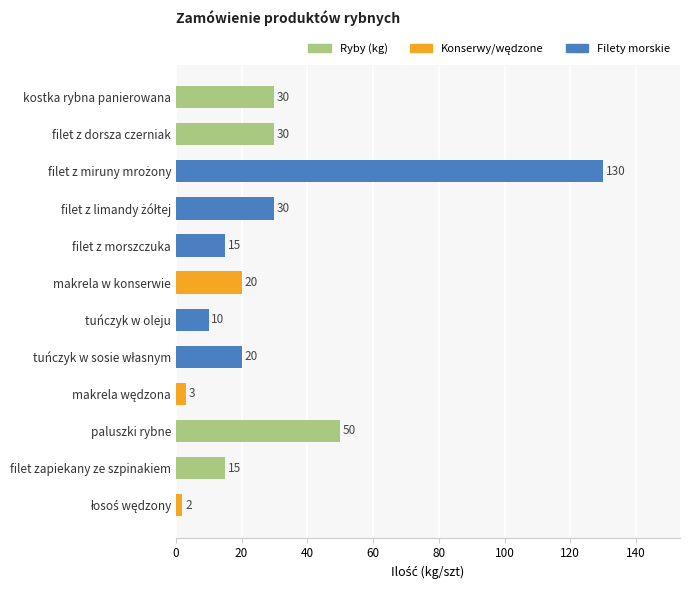

How many categories are shown in the chart?

12